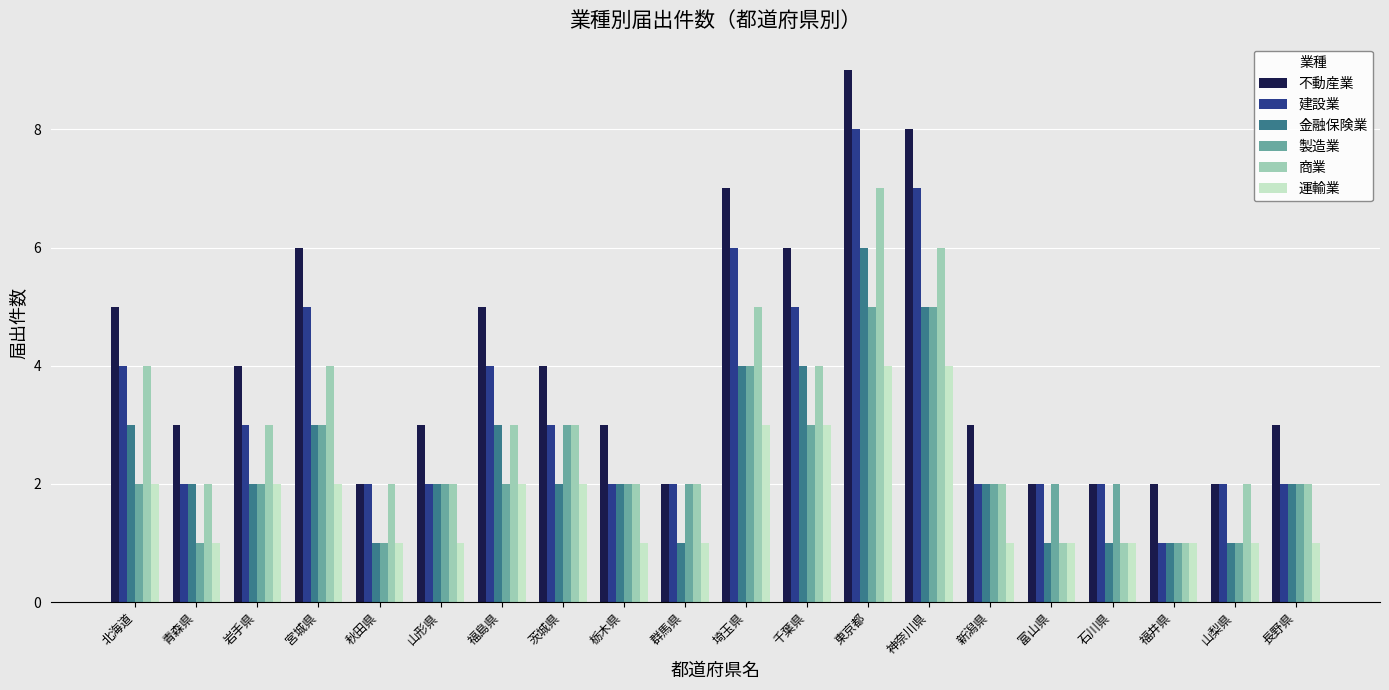

Reading left to right, list all the values displayed in this chart.

不動産業: 北海道=5	青森県=3	岩手県=4	宮城県=6	秋田県=2	山形県=3	福島県=5	茨城県=4	栃木県=3	群馬県=2	埼玉県=7	千葉県=6	東京都=9	神奈川県=8	新潟県=3	富山県=2	石川県=2	福井県=2	山梨県=2	長野県=3
建設業: 北海道=4	青森県=2	岩手県=3	宮城県=5	秋田県=2	山形県=2	福島県=4	茨城県=3	栃木県=2	群馬県=2	埼玉県=6	千葉県=5	東京都=8	神奈川県=7	新潟県=2	富山県=2	石川県=2	福井県=1	山梨県=2	長野県=2
金融保険業: 北海道=3	青森県=2	岩手県=2	宮城県=3	秋田県=1	山形県=2	福島県=3	茨城県=2	栃木県=2	群馬県=1	埼玉県=4	千葉県=4	東京都=6	神奈川県=5	新潟県=2	富山県=1	石川県=1	福井県=1	山梨県=1	長野県=2
製造業: 北海道=2	青森県=1	岩手県=2	宮城県=3	秋田県=1	山形県=2	福島県=2	茨城県=3	栃木県=2	群馬県=2	埼玉県=4	千葉県=3	東京都=5	神奈川県=5	新潟県=2	富山県=2	石川県=2	福井県=1	山梨県=1	長野県=2
商業: 北海道=4	青森県=2	岩手県=3	宮城県=4	秋田県=2	山形県=2	福島県=3	茨城県=3	栃木県=2	群馬県=2	埼玉県=5	千葉県=4	東京都=7	神奈川県=6	新潟県=2	富山県=1	石川県=1	福井県=1	山梨県=2	長野県=2
運輸業: 北海道=2	青森県=1	岩手県=2	宮城県=2	秋田県=1	山形県=1	福島県=2	茨城県=2	栃木県=1	群馬県=1	埼玉県=3	千葉県=3	東京都=4	神奈川県=4	新潟県=1	富山県=1	石川県=1	福井県=1	山梨県=1	長野県=1